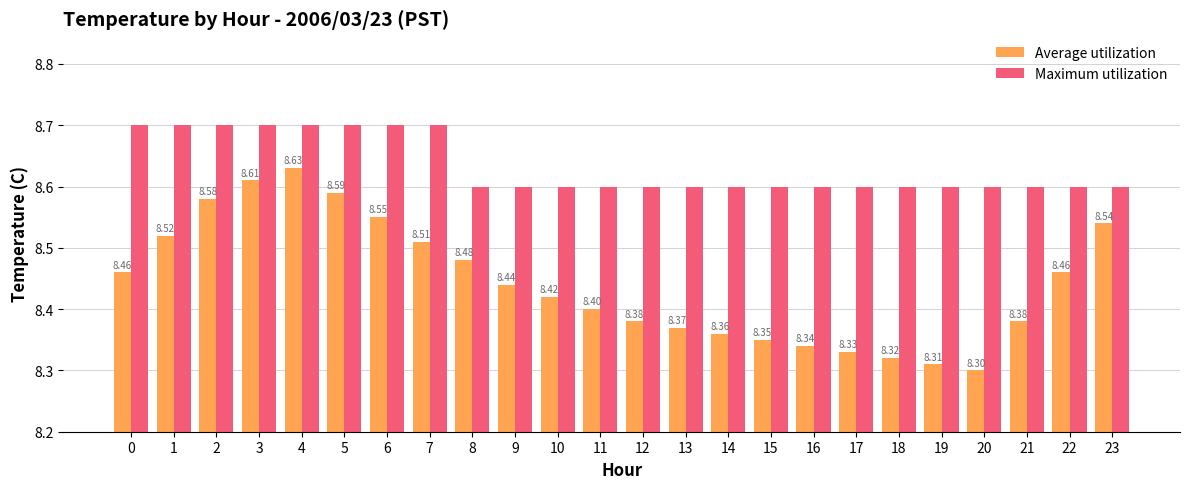

What is the sum of all Maximum utilization values?

207.2